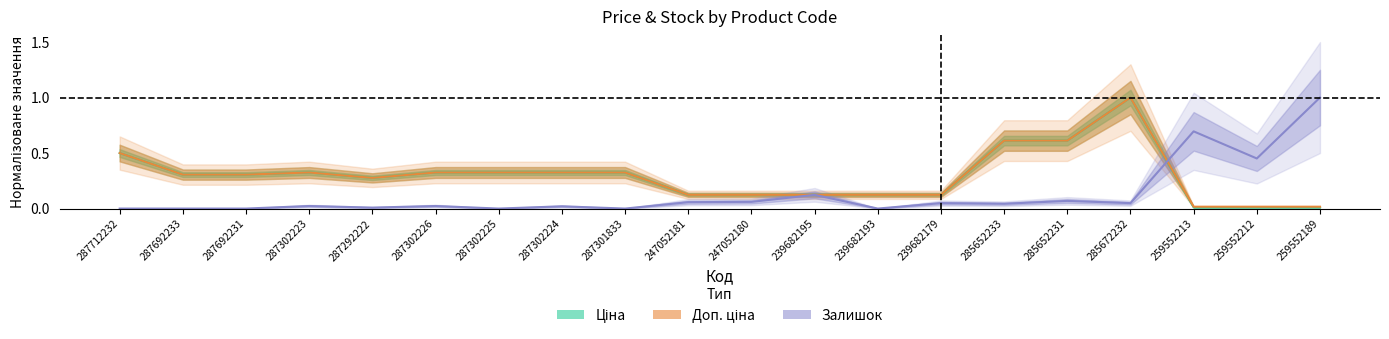

True or false: Ціна and Доп. ціна cross at least once.

False